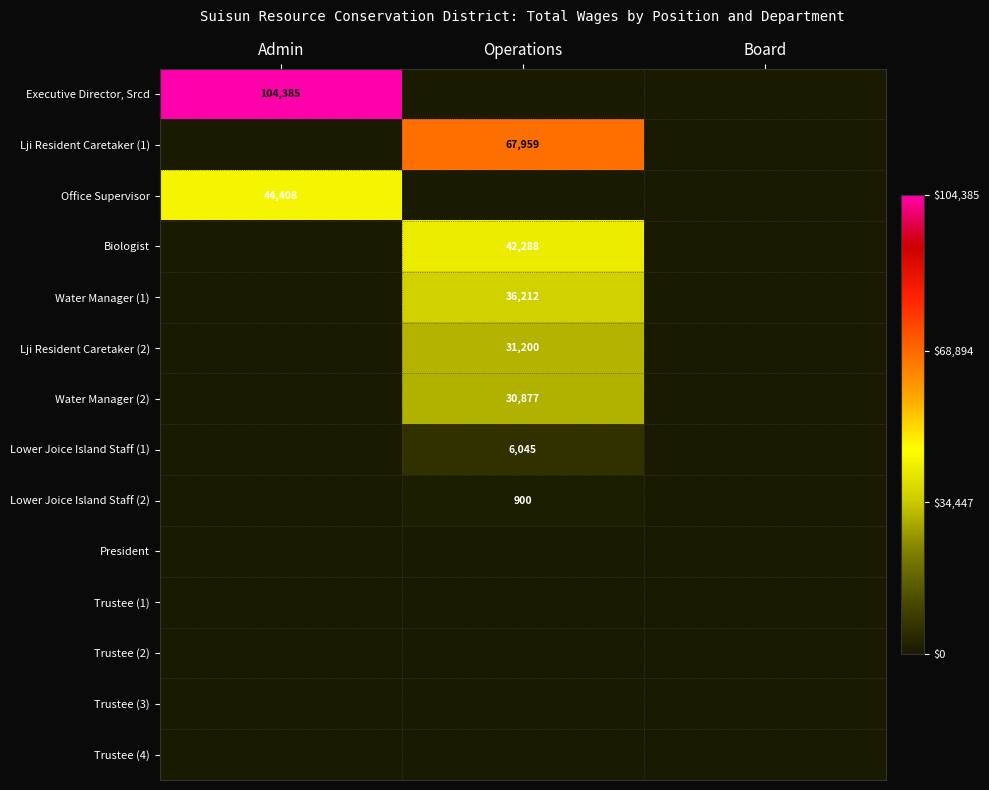

Is it true that Water Manager (2) equals 30877 at Operations?

True